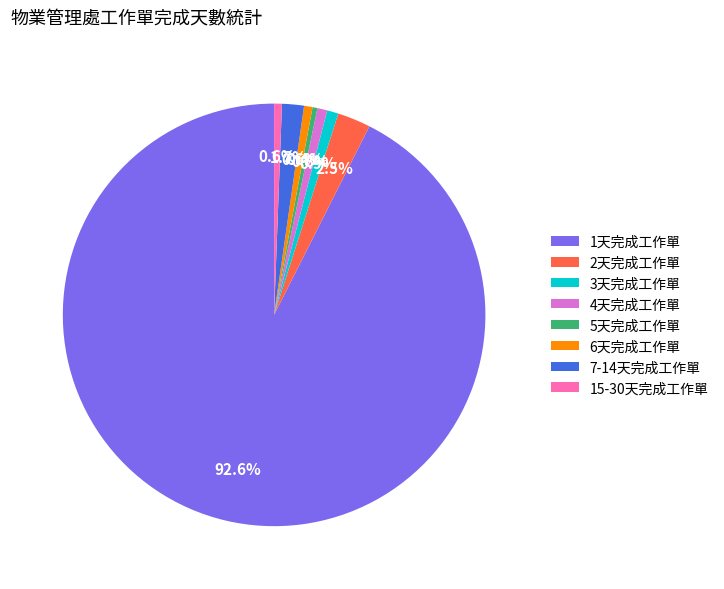

Count the number of slices in the pie.

8